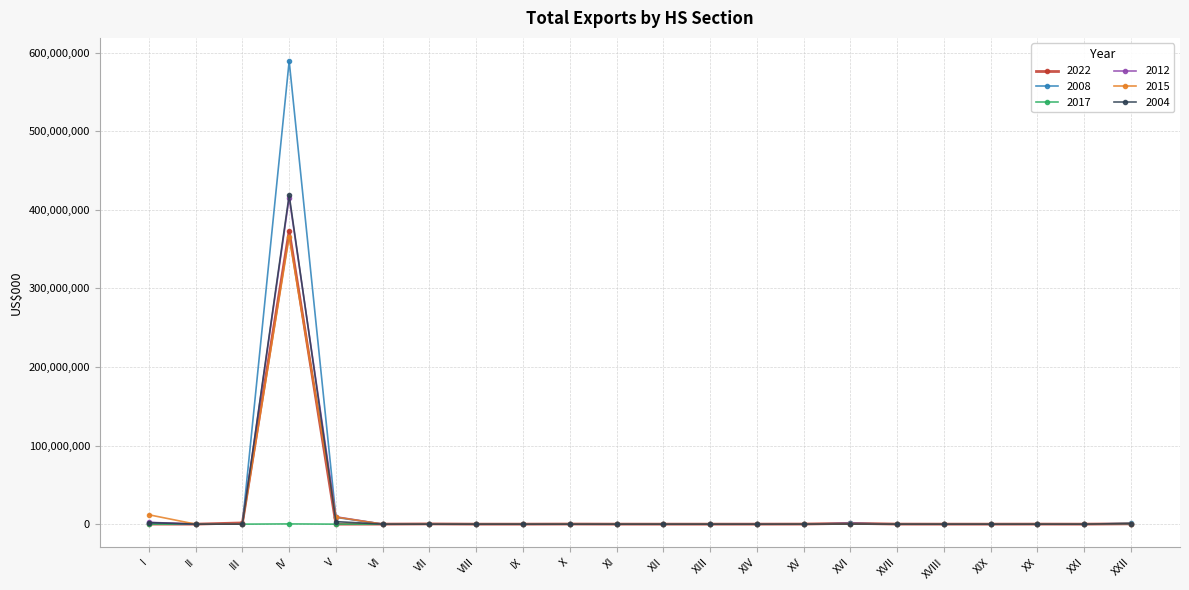

Is it true that 2004 equals 58000.0 at XV?

True